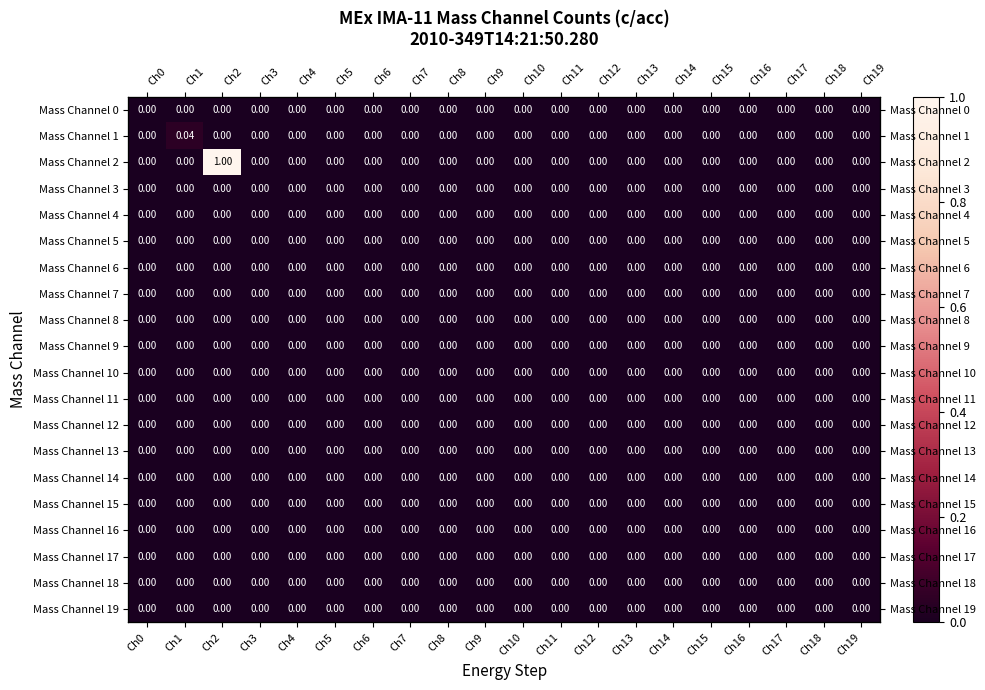

What is the maximum value shown in the chart?

1.0